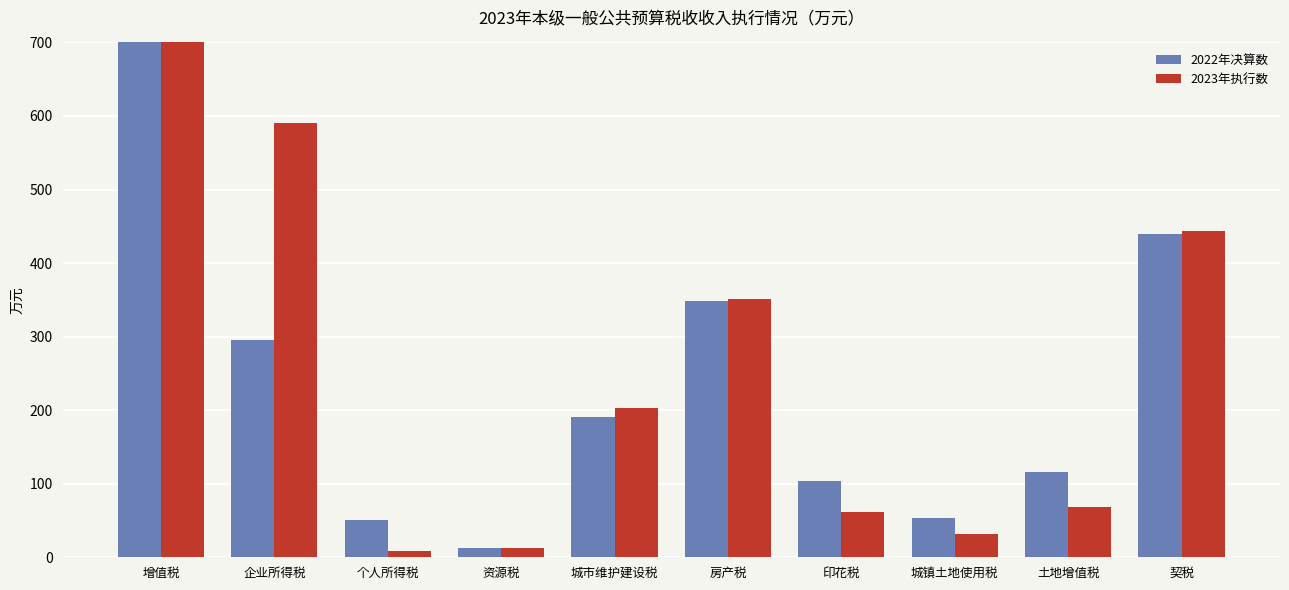

How many data points does each series have?

10